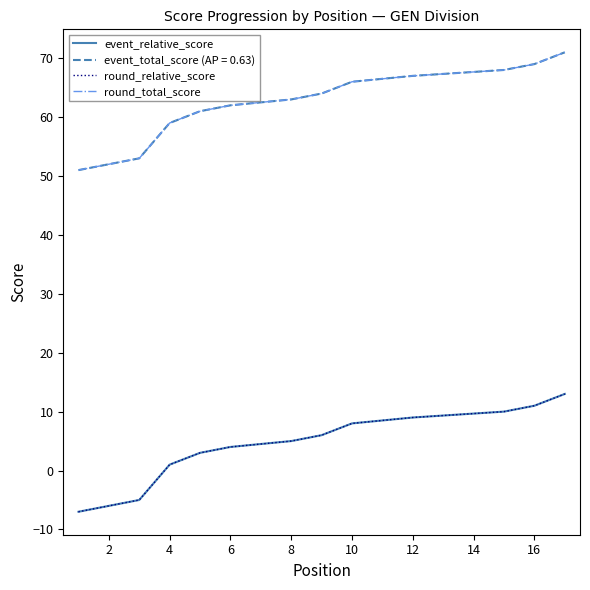

Which series has the largest total across all categories?

round_total_score